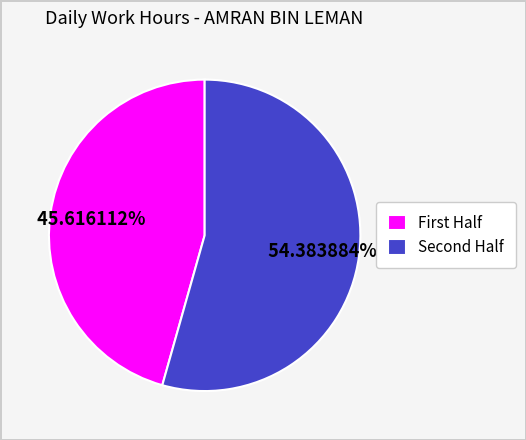

Rank the categories by value from lowest to highest.

First Half, Second Half